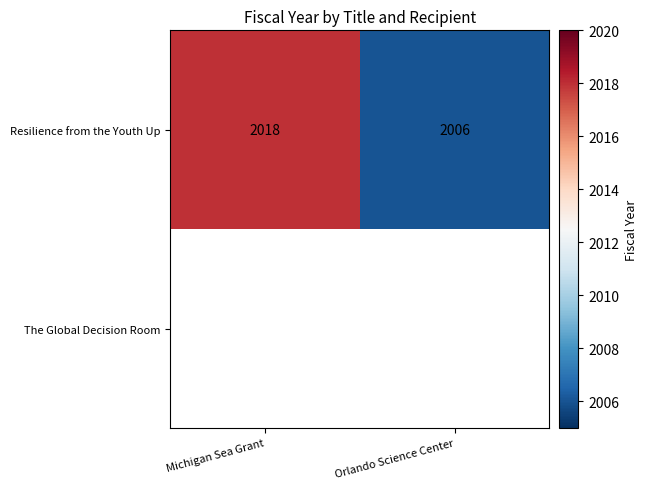

True or false: Resilience from the Youth Up has a value of 3087 at Michigan Sea Grant.

False